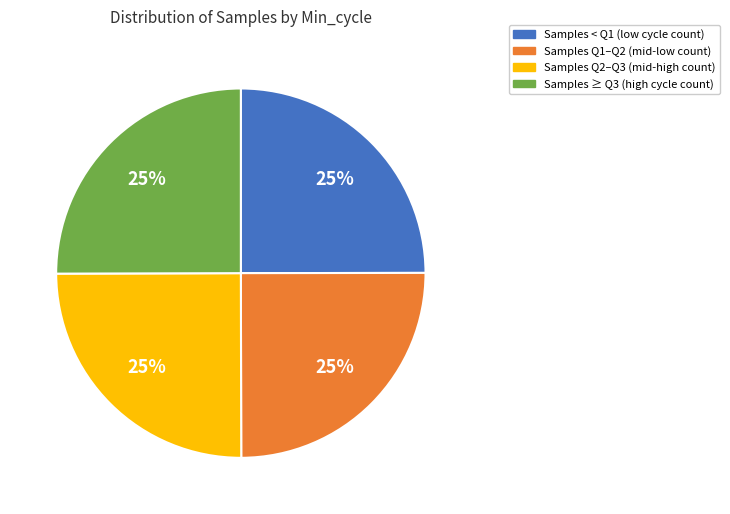

Does any single category account for the majority?

No